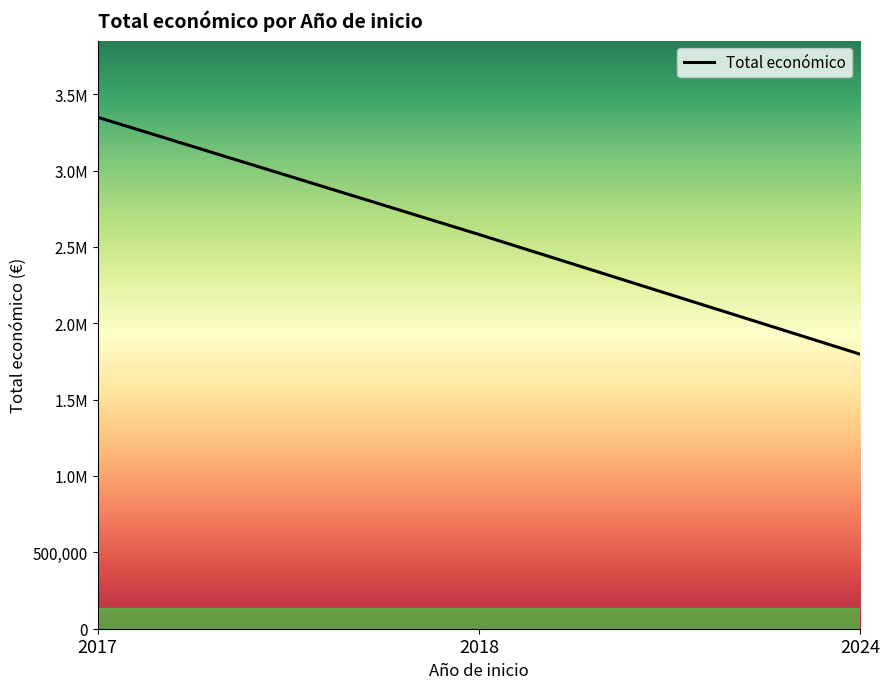

List the labels in order of value, largest first.

2017, 2018, 2024